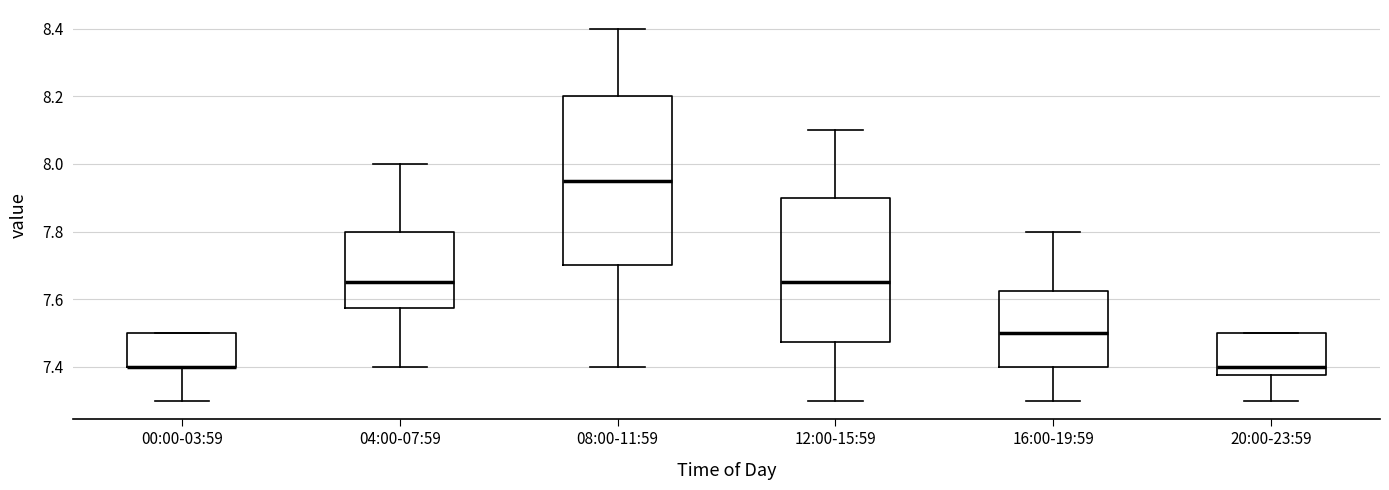

Reading left to right, transcribe this box plot: for each box, give where its median line is, the range the box spans, and where its two whiskers end, as read against the y-axis. The values are not printed on the chart, so give them approximately, as read against the axis.

00:00-03:59: median 7.40 (drawn on the box's lower edge), box 7.40 to 7.50, whiskers 7.30 to 7.50
04:00-07:59: median 7.66, box 7.58 to 7.80, whiskers 7.40 to 8.00
08:00-11:59: median 7.96, box 7.70 to 8.20, whiskers 7.40 to 8.40
12:00-15:59: median 7.66, box 7.48 to 7.90, whiskers 7.30 to 8.10
16:00-19:59: median 7.50, box 7.40 to 7.62, whiskers 7.30 to 7.80
20:00-23:59: median 7.40, box 7.38 to 7.50, whiskers 7.30 to 7.50